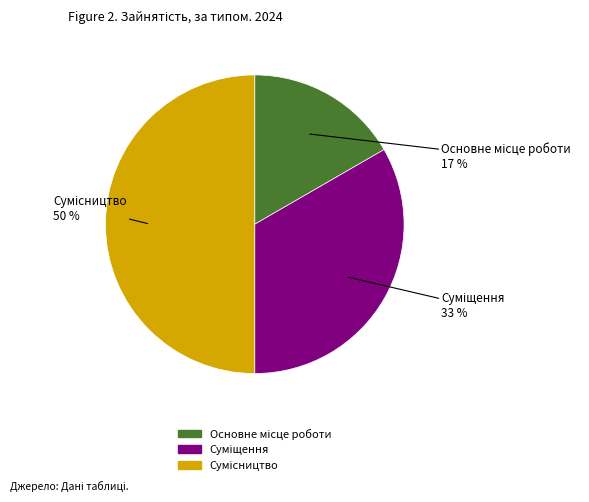

To the nearest percent, what is the difference between the largest and smallest slice percentages?

33%